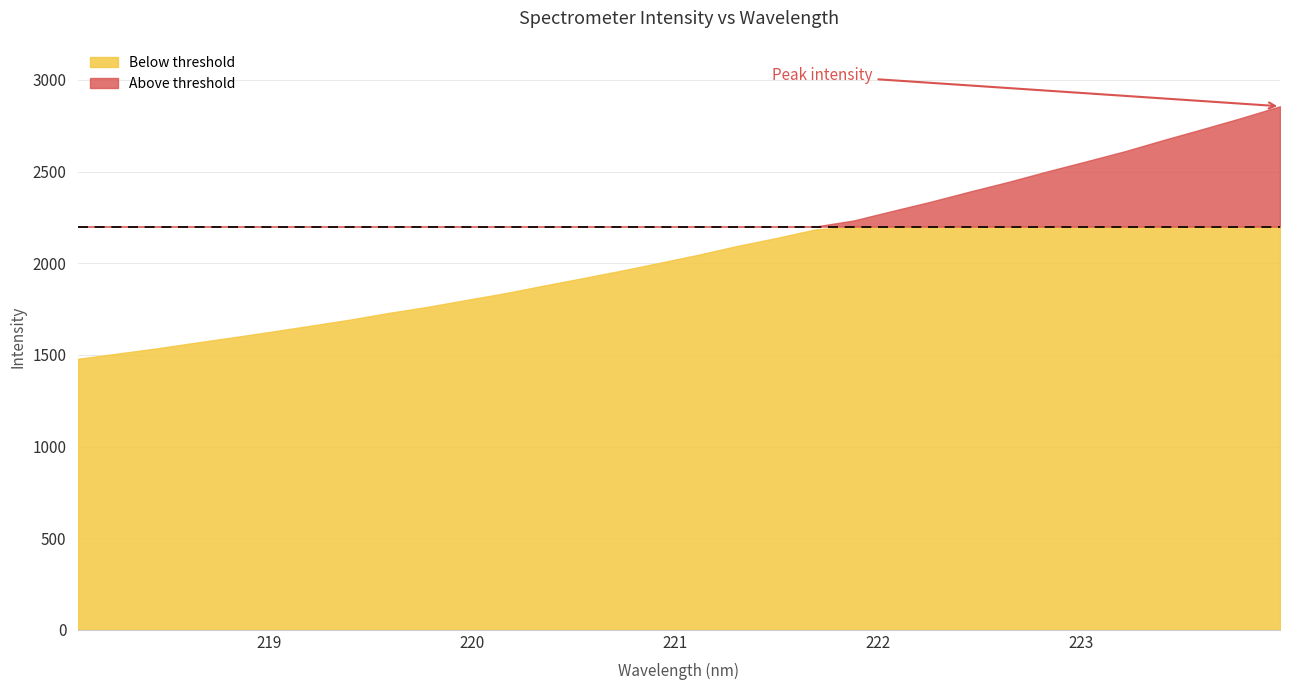

Read the value at 222.0721.

2285.5